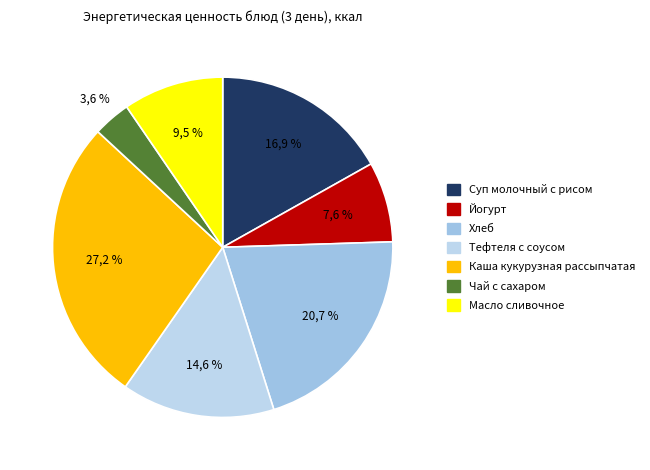

How many slices are in this pie chart?

7